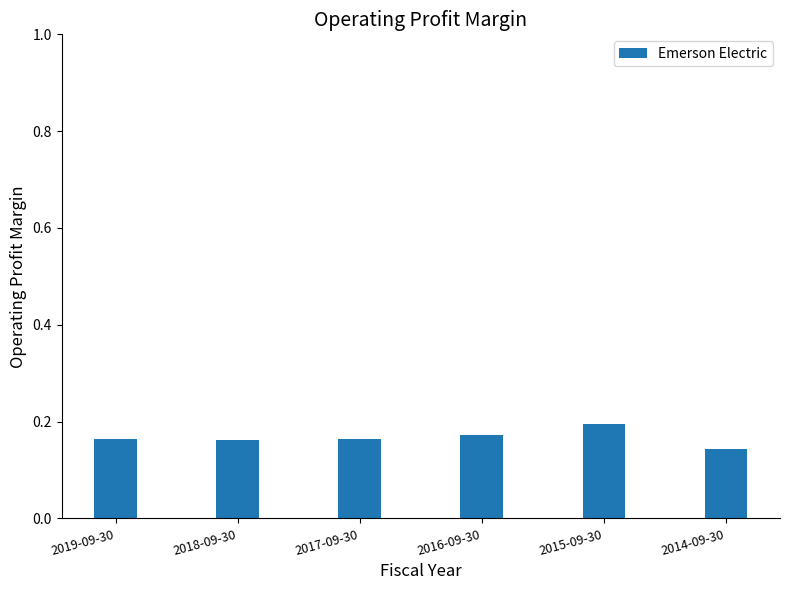

What is the label of the 1st bar from the right?

2014-09-30